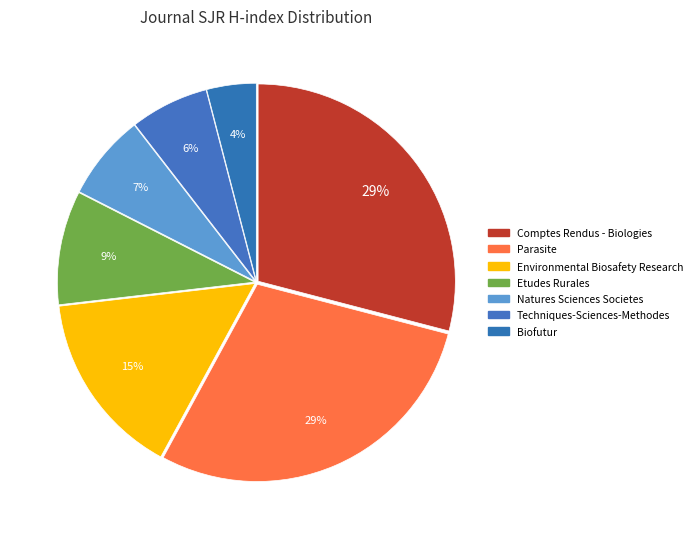

To the nearest percent, what is the difference between the largest and smallest slice percentages?

25%